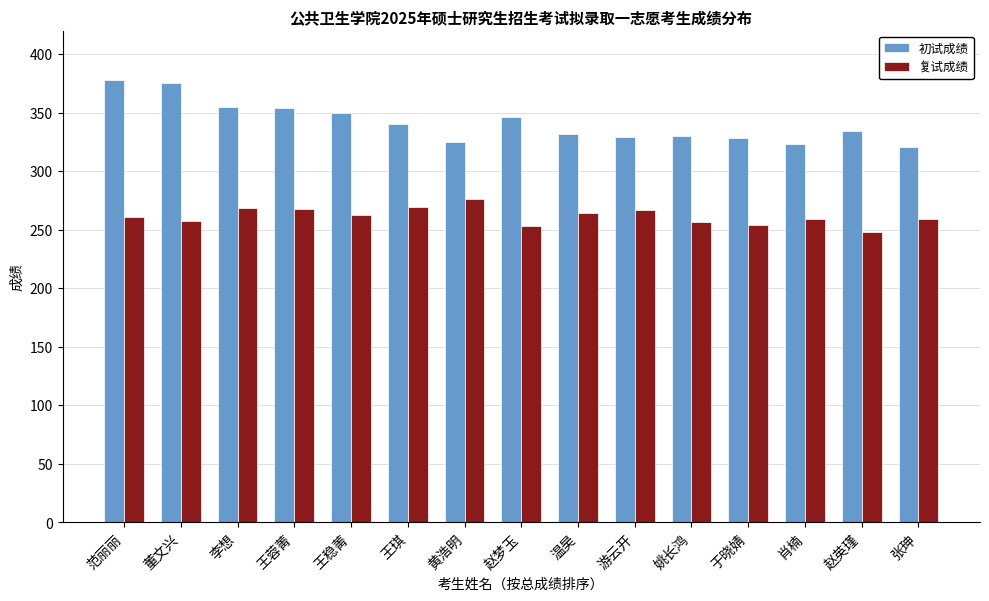

List the series in order of their peak value, highest first.

初试成绩, 复试成绩